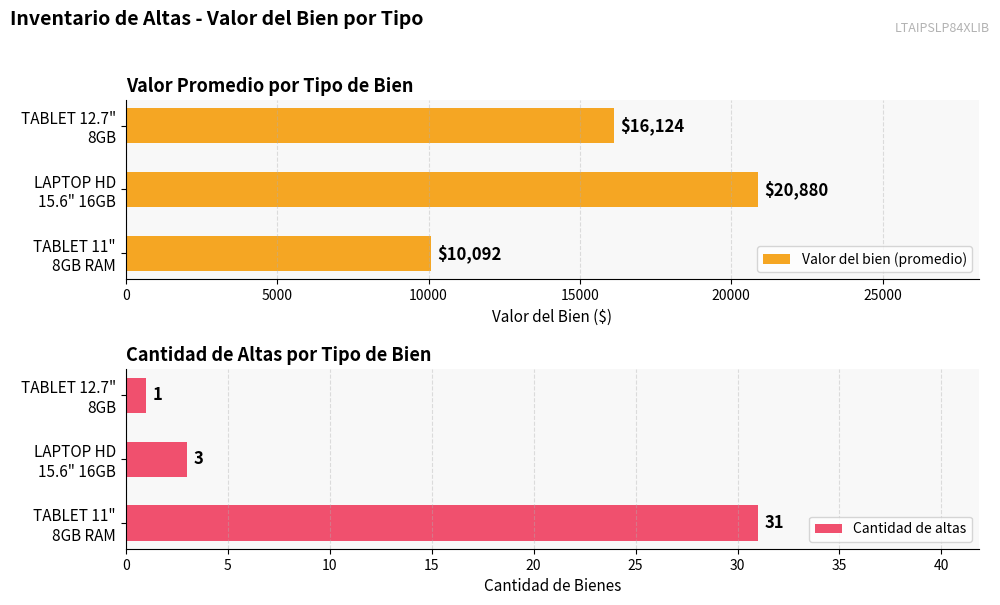

Reading right to left, extract all data points from this chart.

Valor del bien (promedio): 16124	20880	10092
Cantidad de altas: 1	3	31